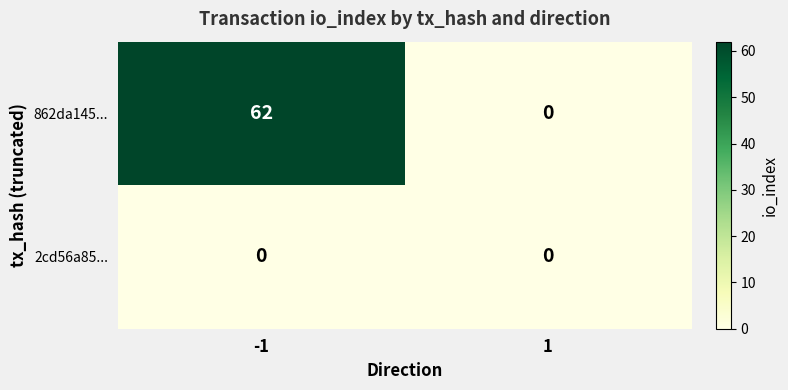

The value of 2cd56a85... at -1 is 0. True or false?

True